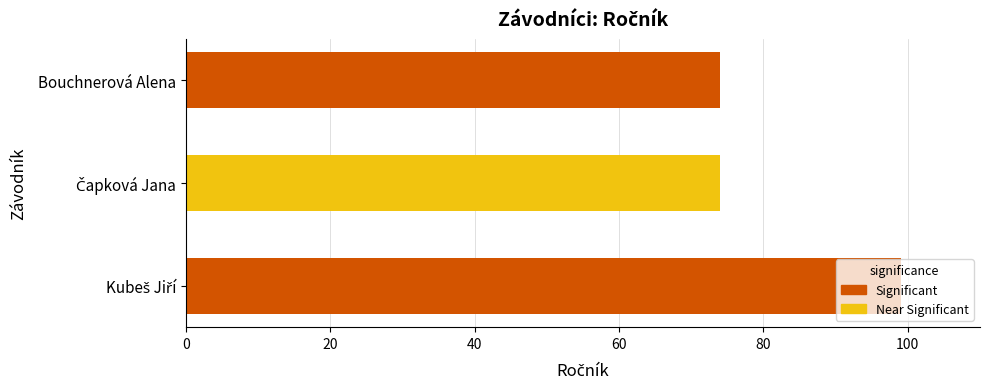

Does the chart contain stacked bars?

No